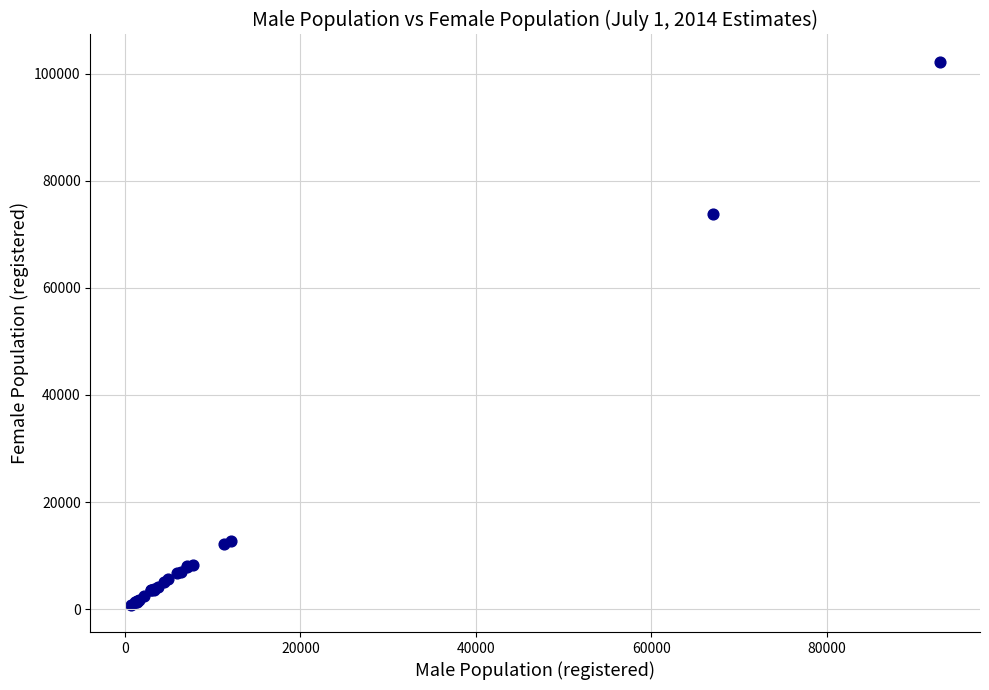

What Y value in the scatter plot is closest to 51528?

73891